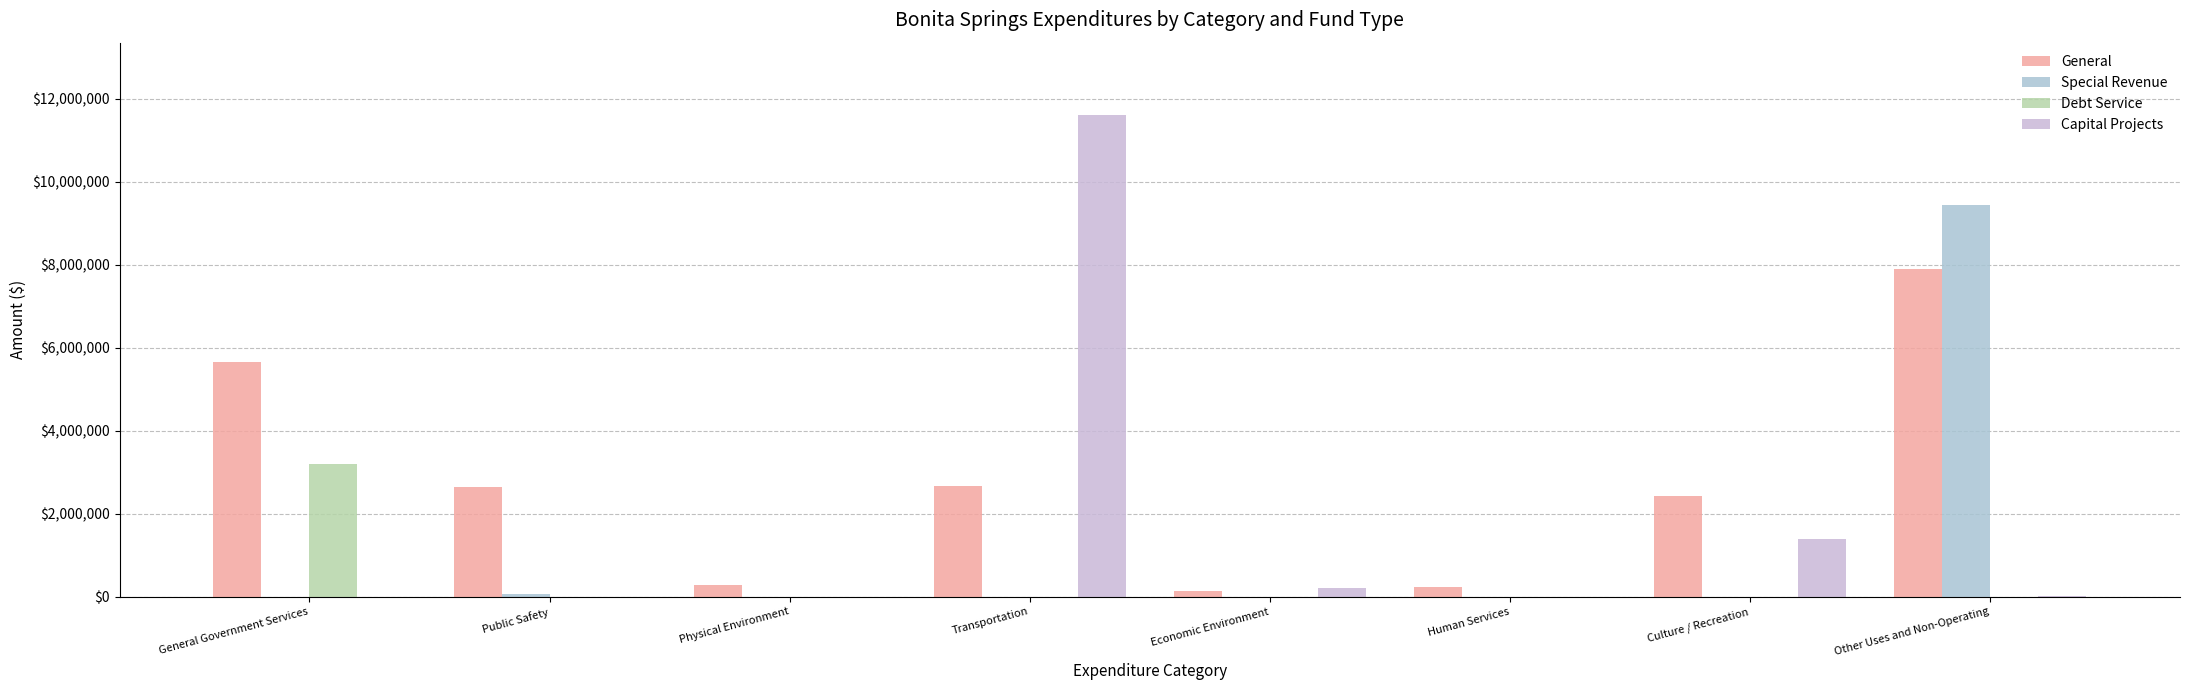

Are the bars horizontal?

No